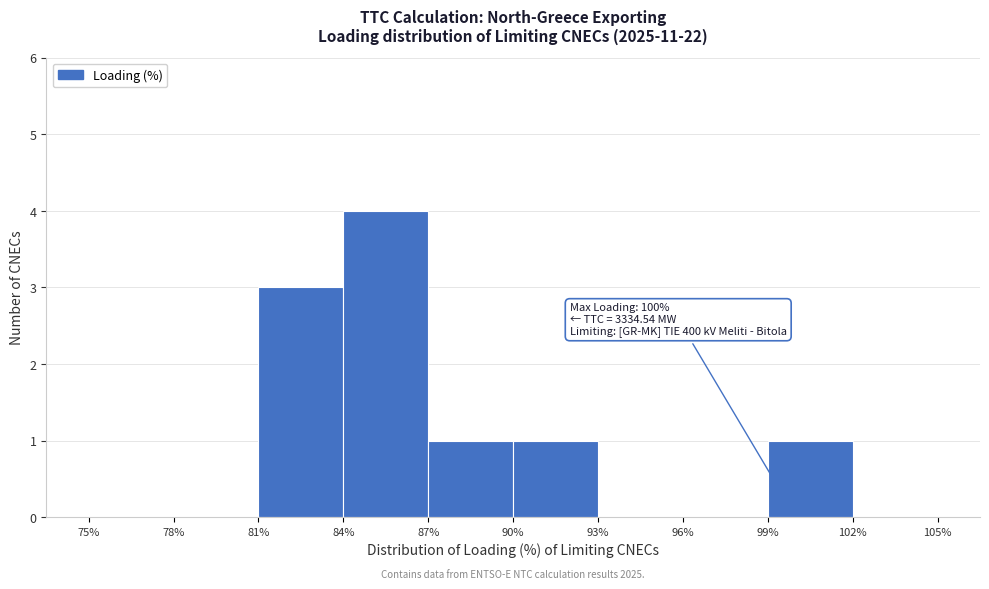

Over which range of the x-axis is the bar tallest?

84% to 87%